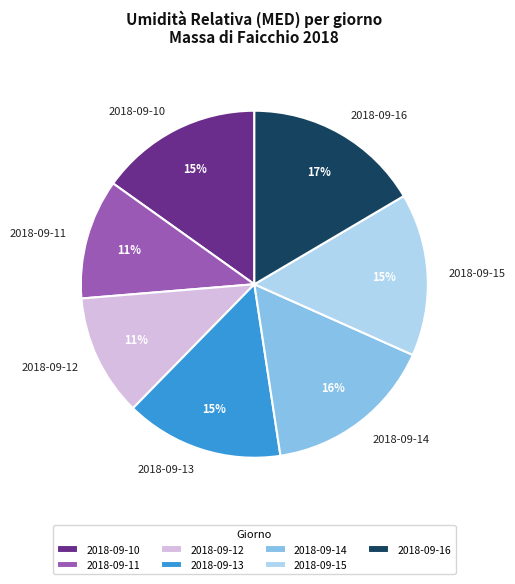

What is the largest slice in the pie chart?

2018-09-16